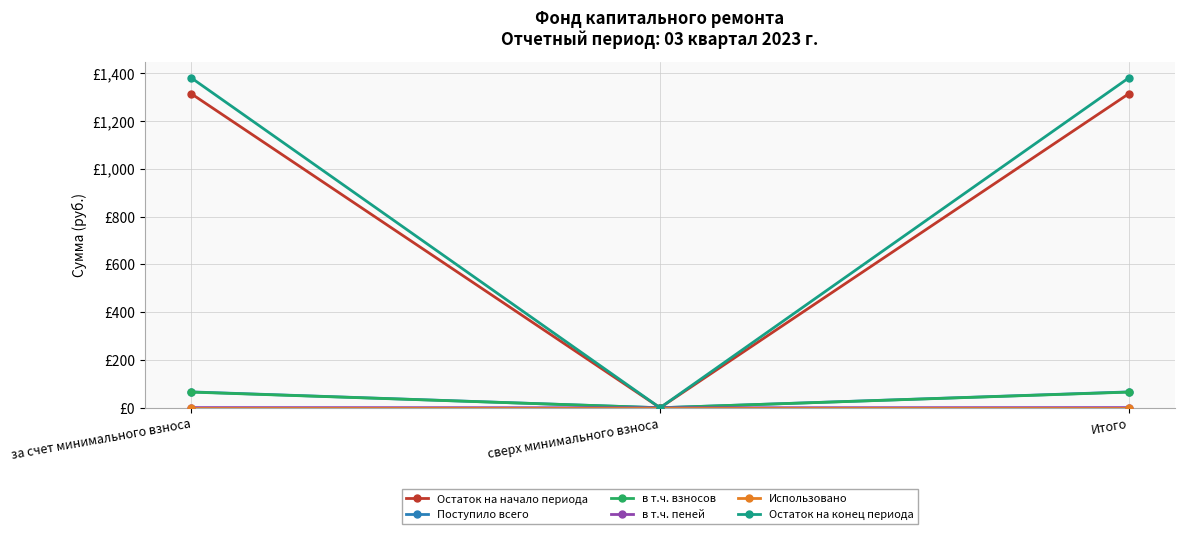

Which series has the largest range (max minus min)?

Остаток на конец периода